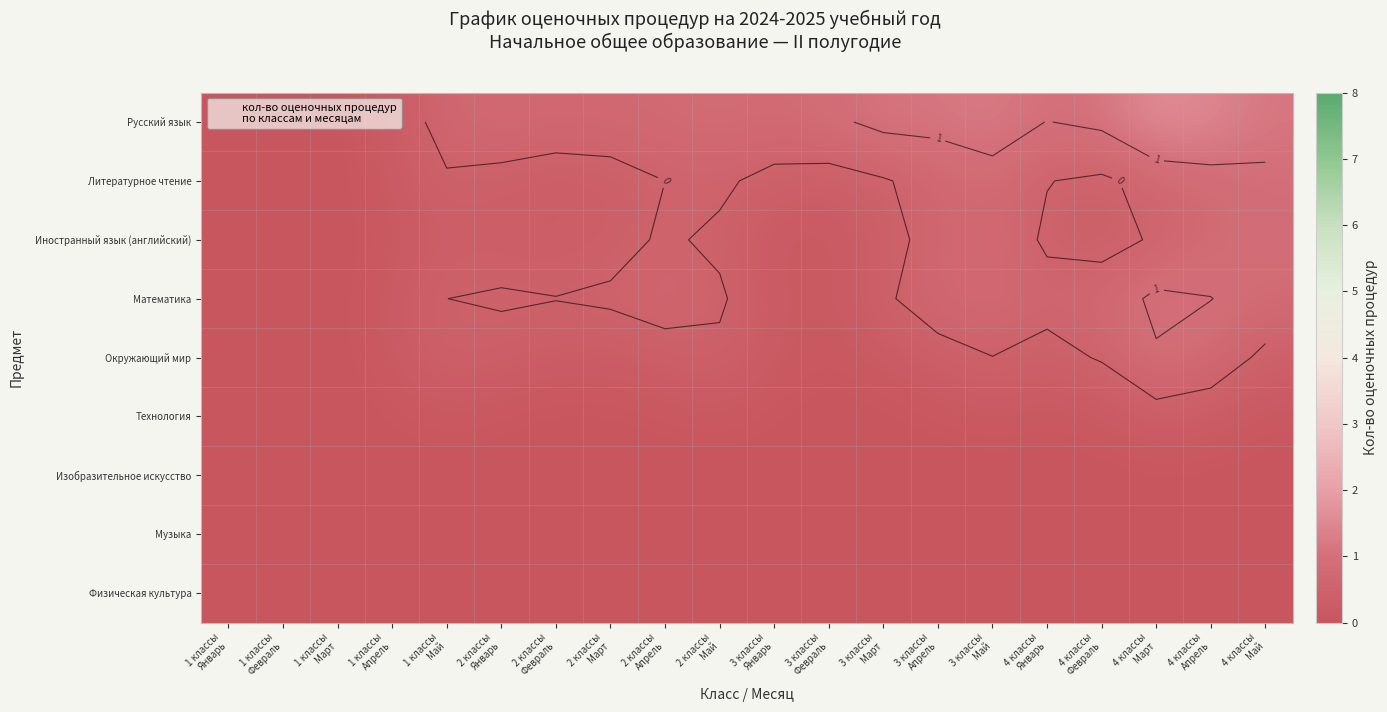

The value of Музыка at 4 классы Май is 0.0. True or false?

True